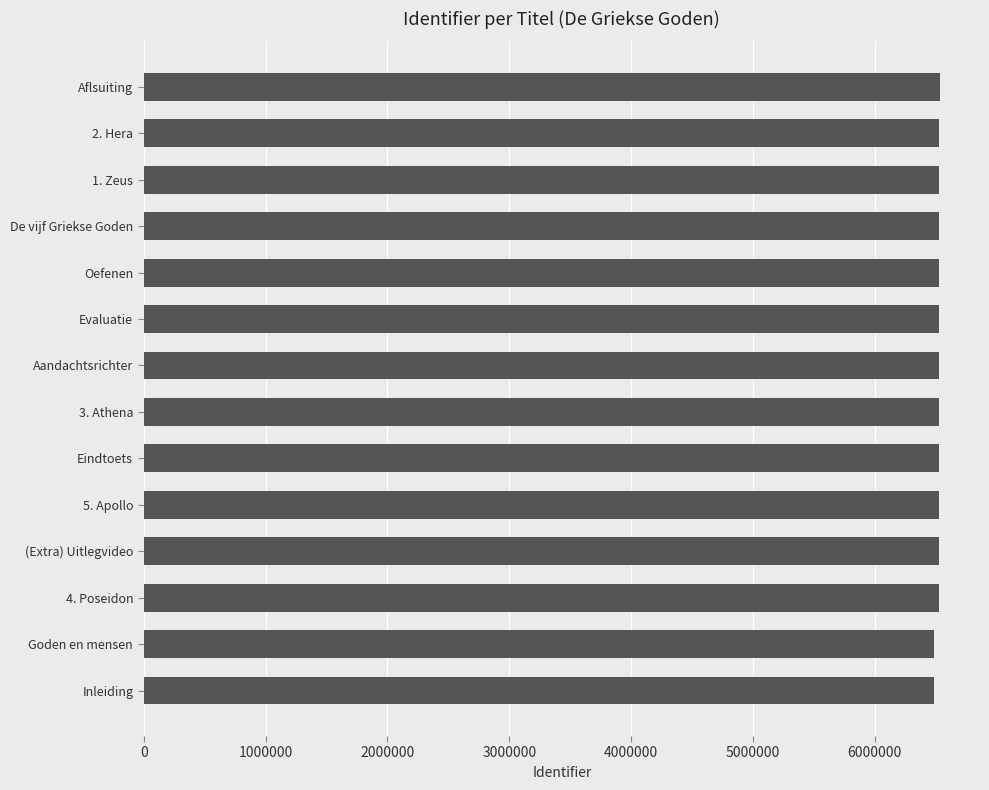

What is the sum of the values at Aflsuiting and Goden en mensen?

13025123